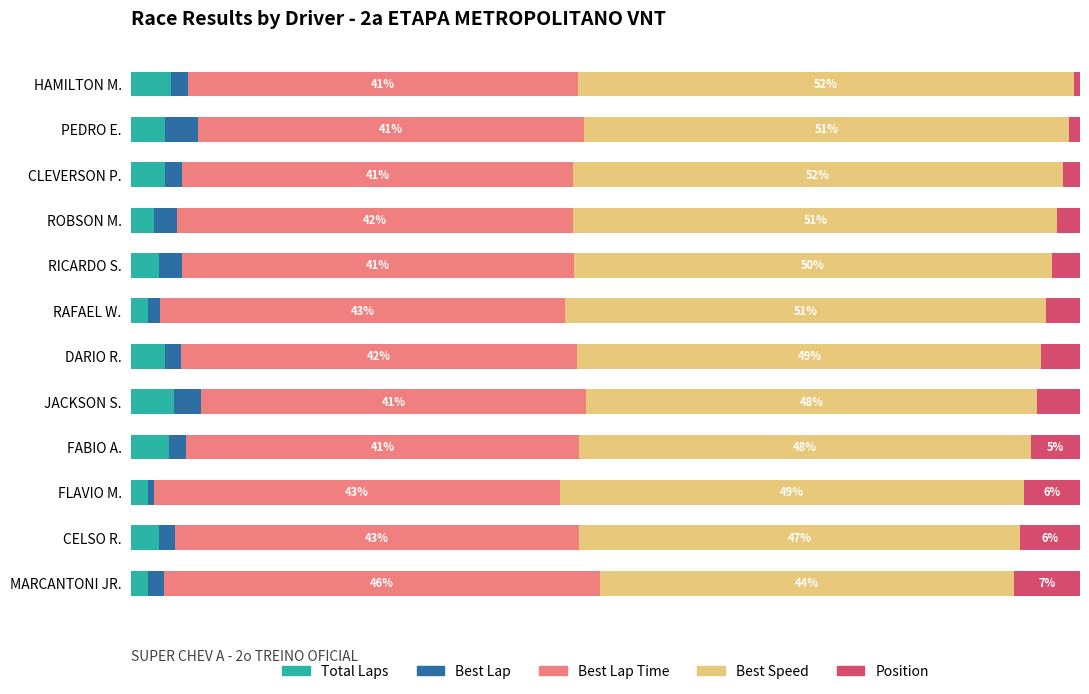

What are all the series names shown in the legend?

Total Laps, Best Lap, Best Lap Time, Best Speed, Position